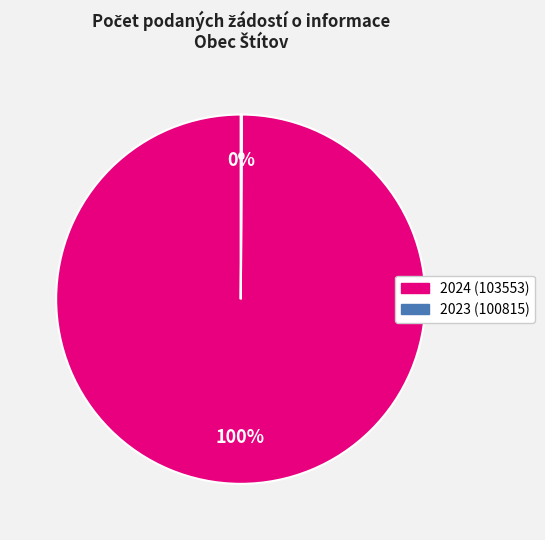

To the nearest percent, what is the average slice percentage?

50%